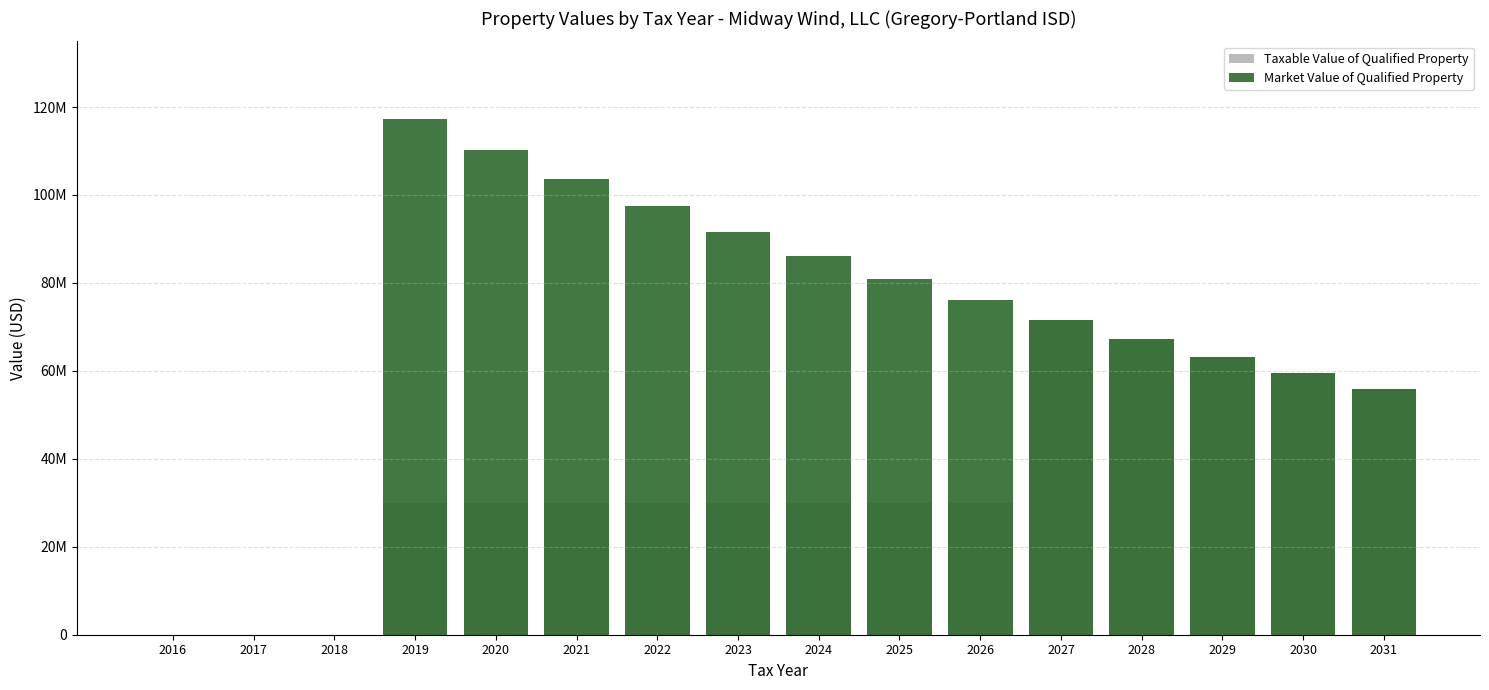

Which series has the largest range (max minus min)?

Market Value of Qualified Property